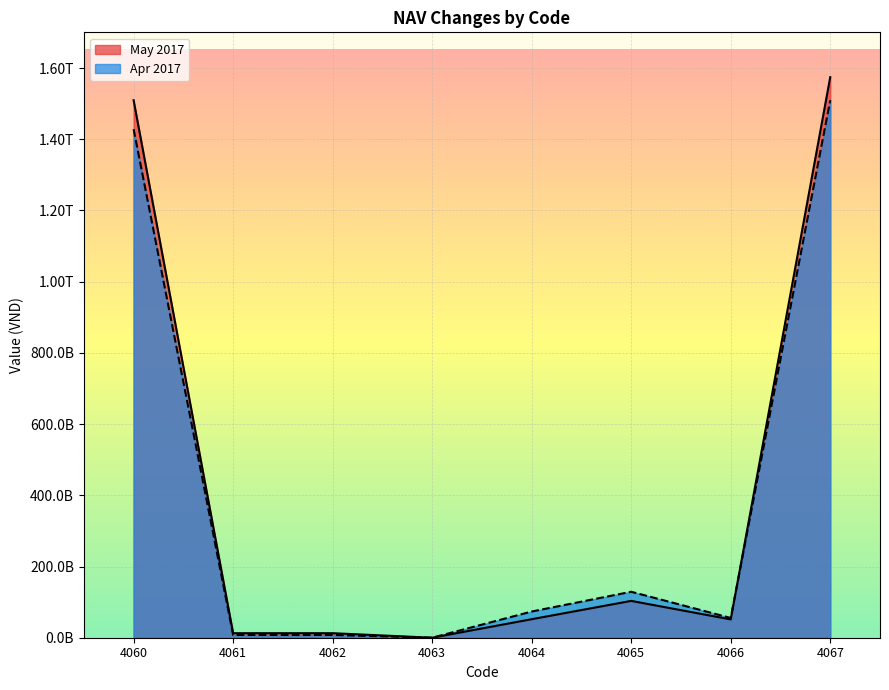

Where is Apr 2017 nearest to the value 754817694374?

4065